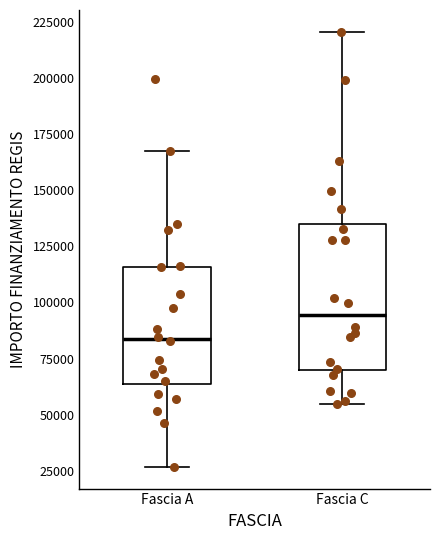

Reading left to right, read every box against the y-axis: the position of its median line, the range the box covers, and the ends of its whiskers. The values are not printed on the chart, so give them approximately, as read against the axis.

Fascia A: median 85000, box 65000 to 115000, whiskers 25000 to 170000
Fascia C: median 95000, box 70000 to 135000, whiskers 55000 to 220000